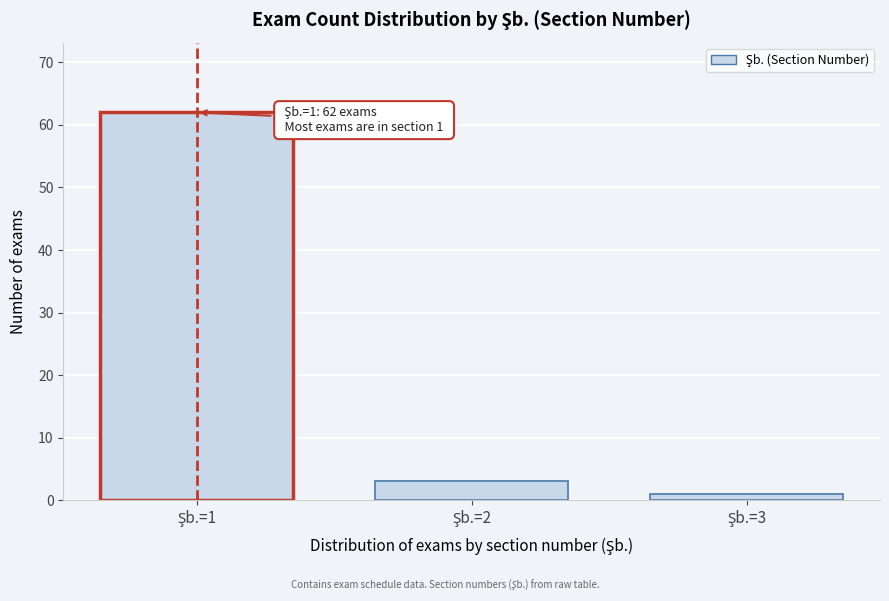

Reading left to right, what are all the values shown in this chart?

62	3	1